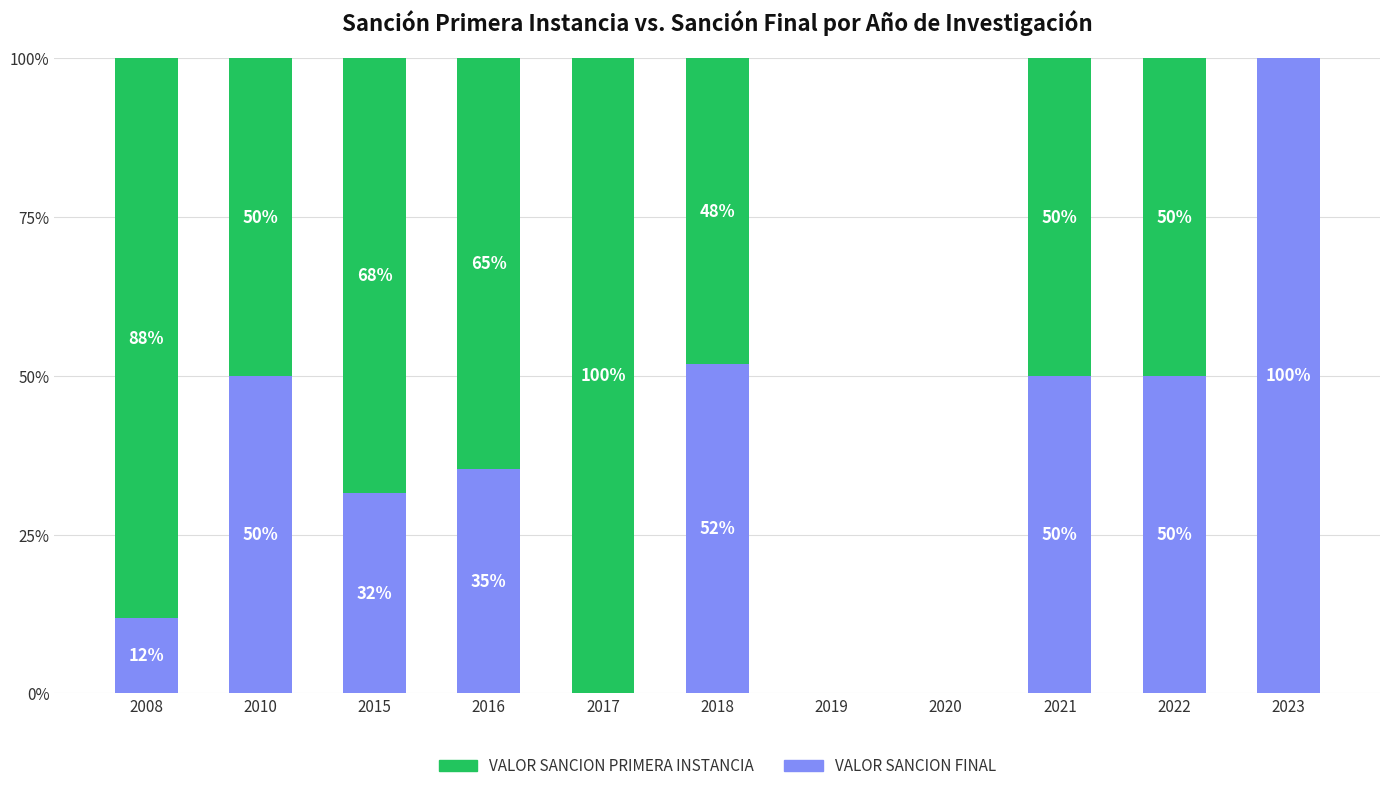

How many series are shown in this chart?

2